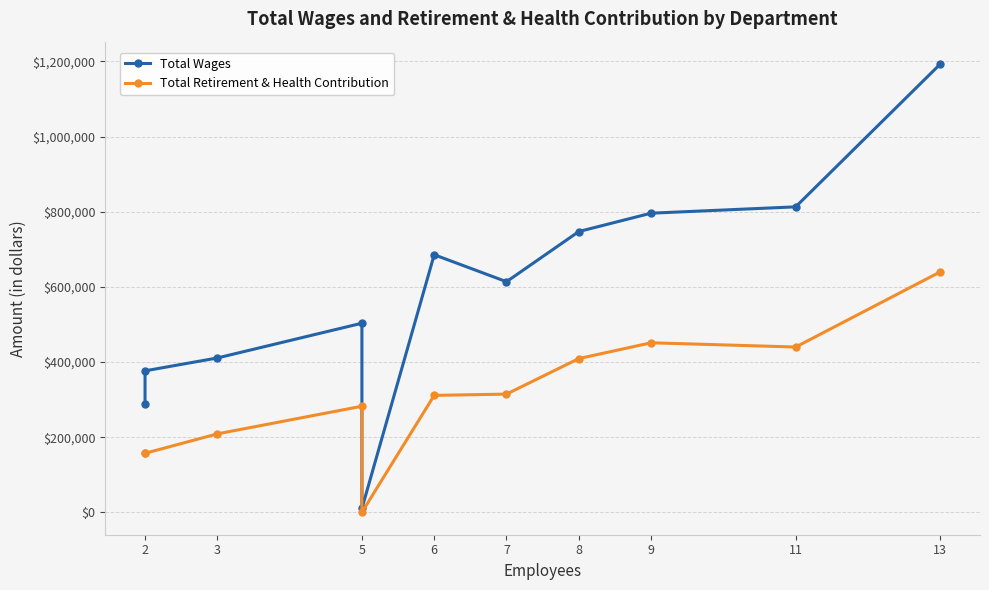

Does the chart have visible grid lines?

Yes